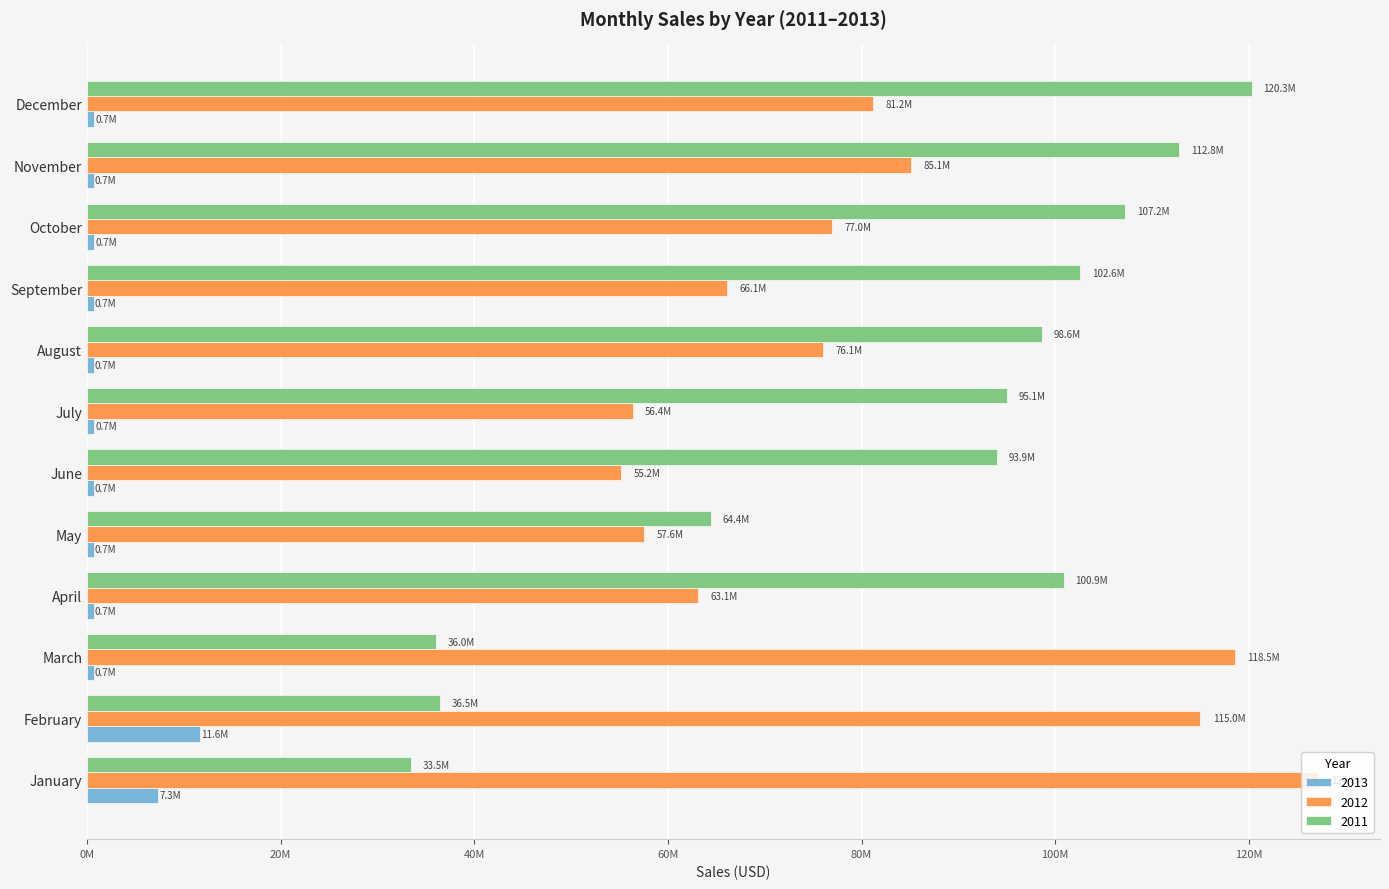

At which label does 2012 first exceed 76957166?

January